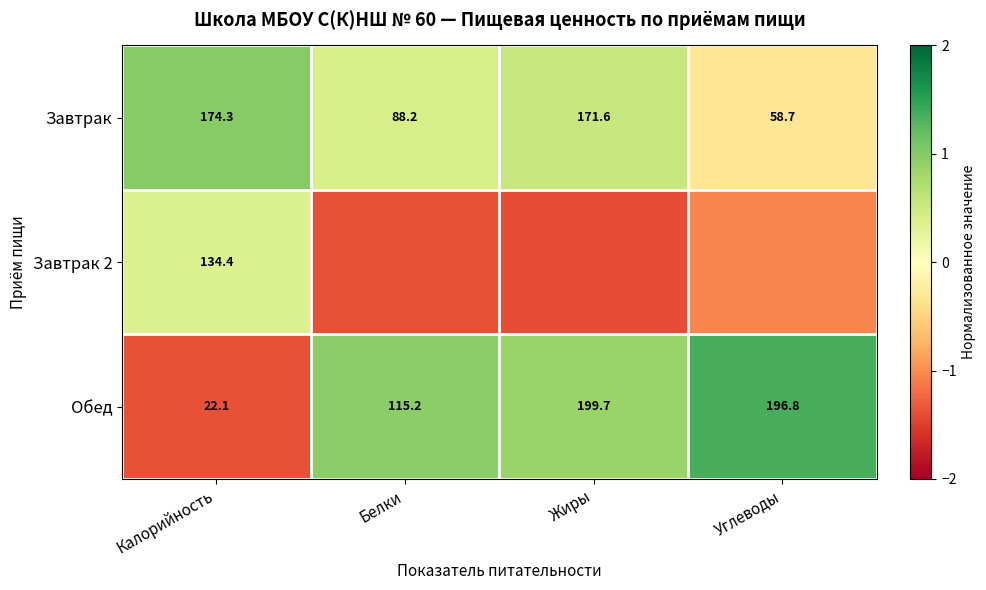

List the labels in order of Завтрак value, smallest first.

Углеводы, Белки, Жиры, Калорийность